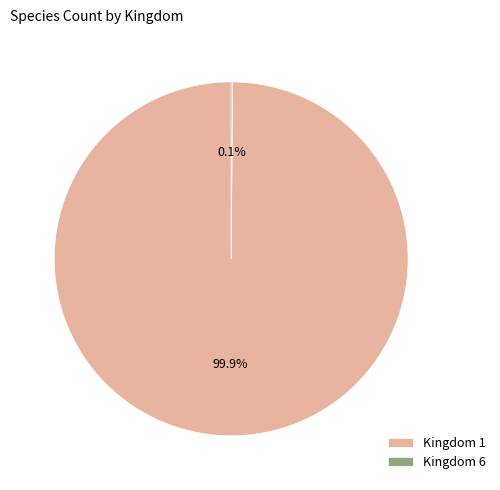

What is the majority slice?

Kingdom 1